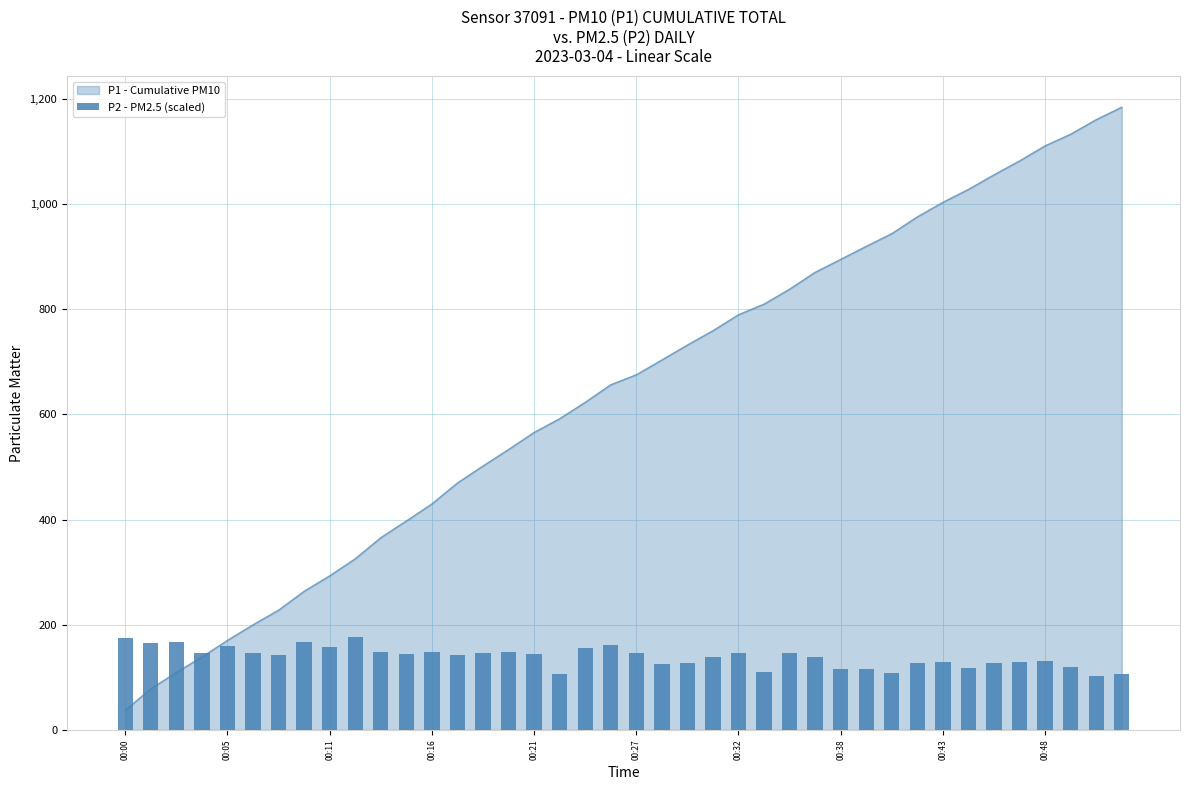

Where is the data nearest to the value 139?

23